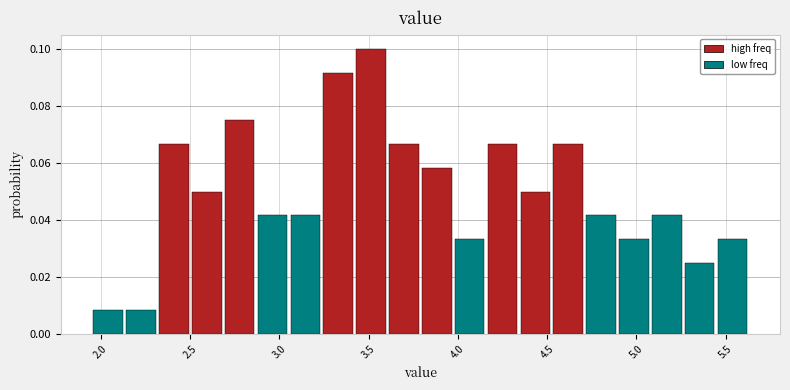

Read against the x-axis, roughly where is the centre of the tallest bar?

3.50